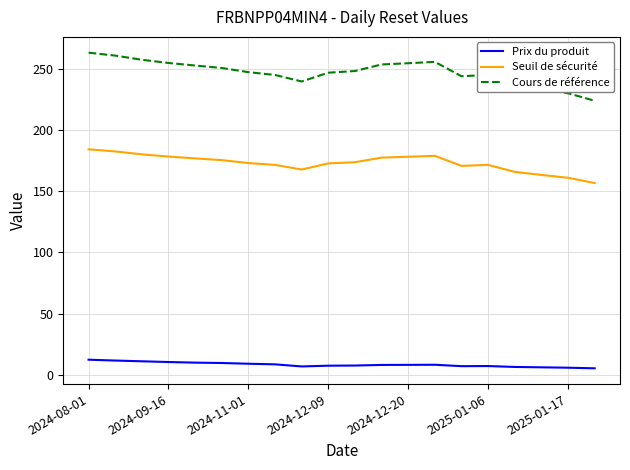

What is the difference between the maximum and minimum values in the Prix du produit series?

7.0